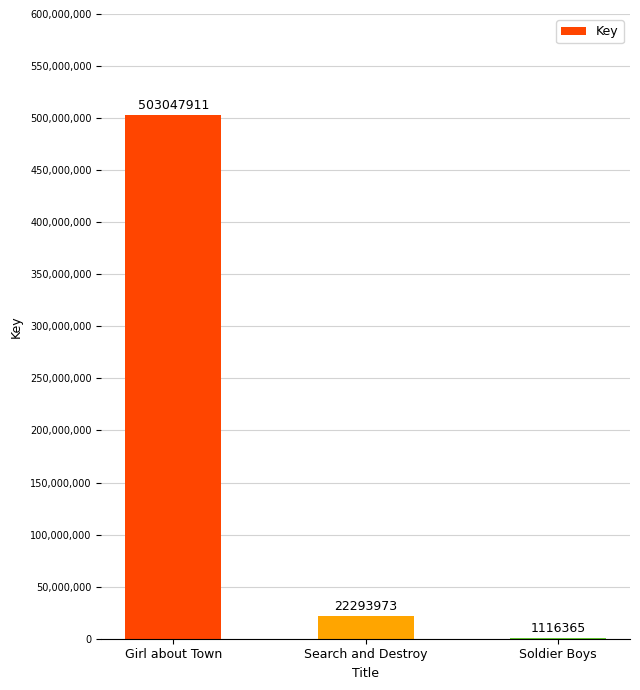

Reading right to left, list all the values displayed in this chart.

Soldier Boys=1116365	Search and Destroy=22293973	Girl about Town=503047911